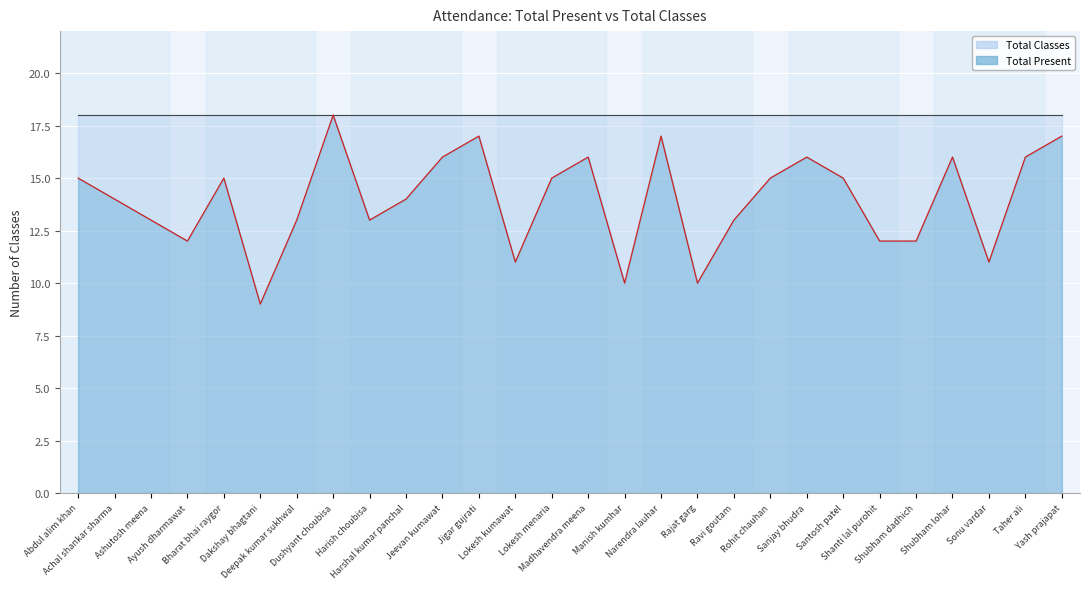

At which label does the data first exceed 15?

Dushyant choubisa